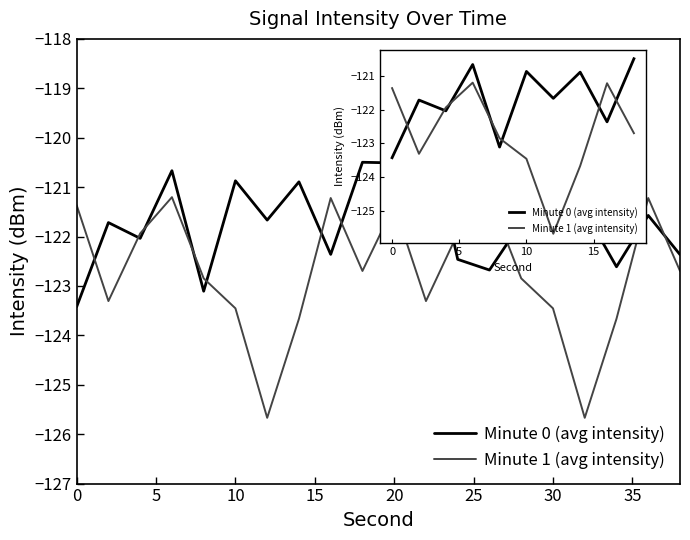

What is the greatest value displayed?

-120.5